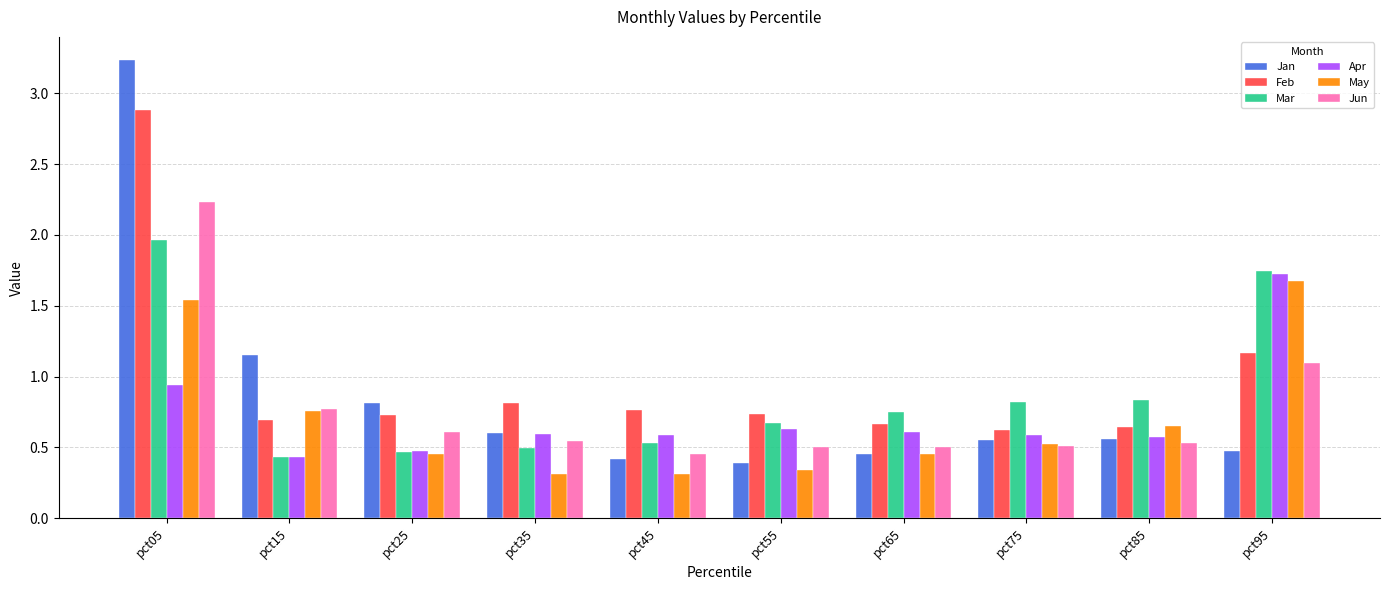

Which series has the largest range (max minus min)?

Jan